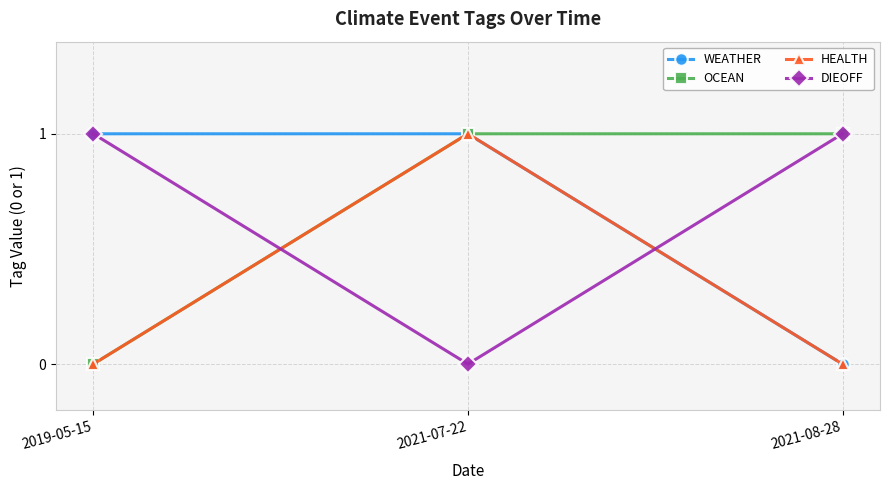

Reading left to right, what are all the values shown in this chart?

WEATHER: 1	1	0
OCEAN: 0	1	1
HEALTH: 0	1	0
DIEOFF: 1	0	1